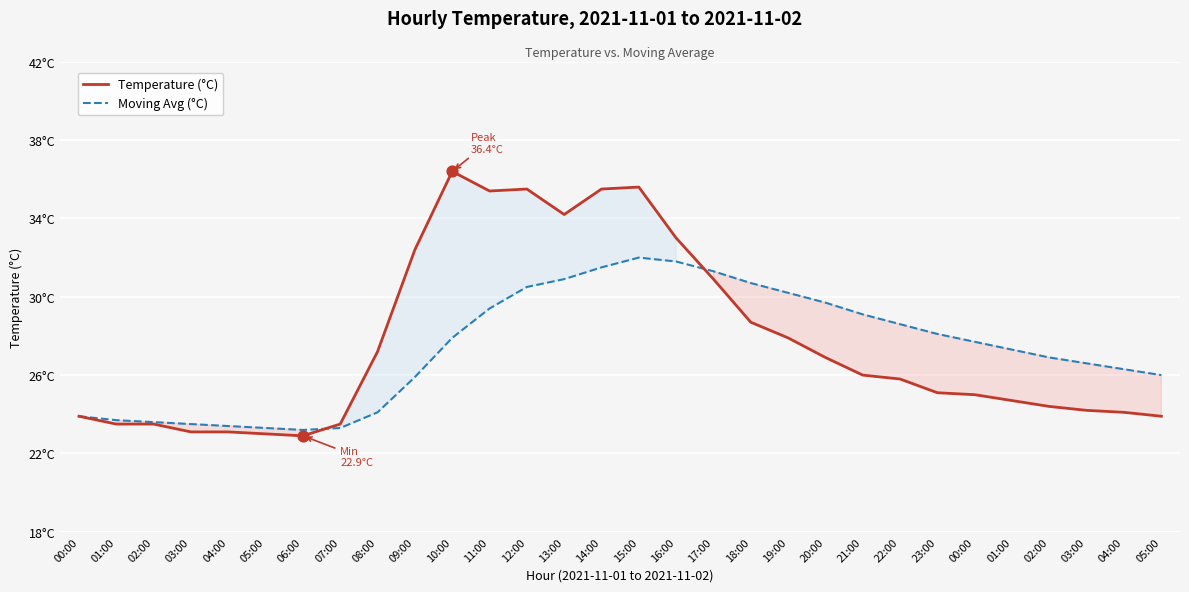

What are all the series names shown in the legend?

Temperature (°C), Moving Avg (°C)